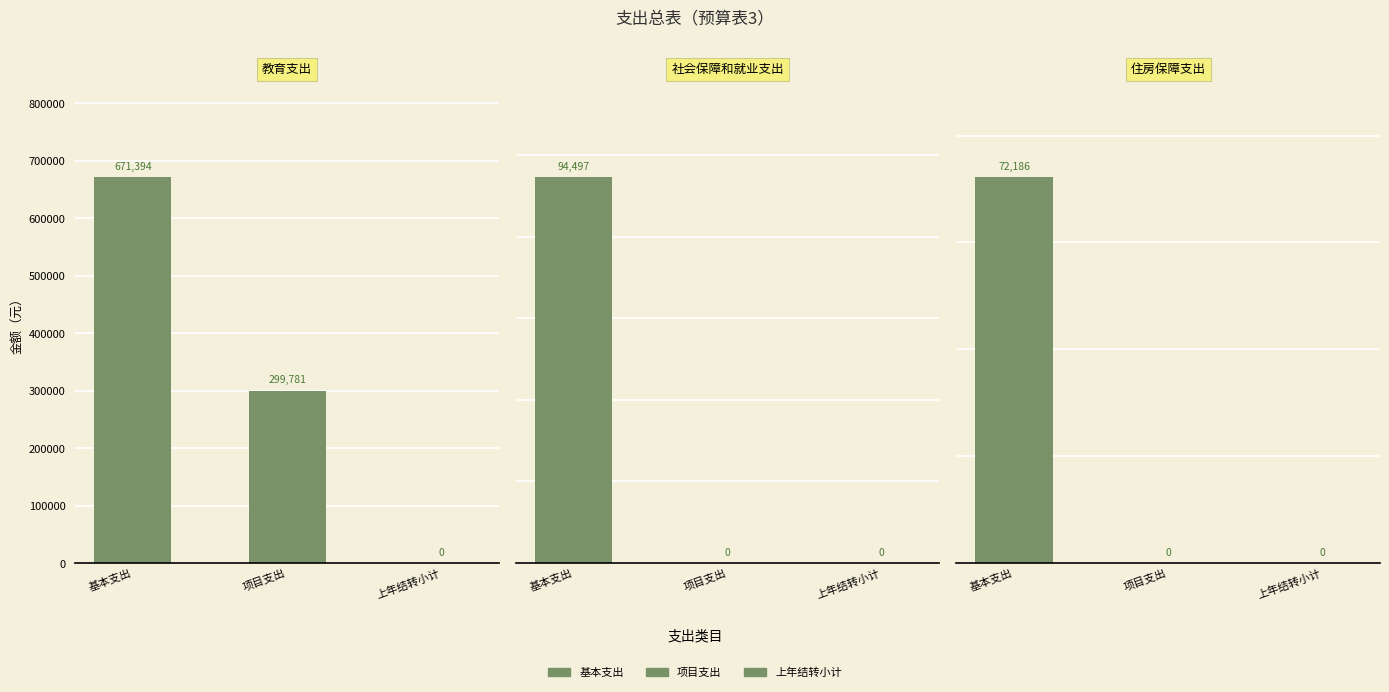

The value of 教育支出 at 项目支出 is 527744.8. True or false?

False